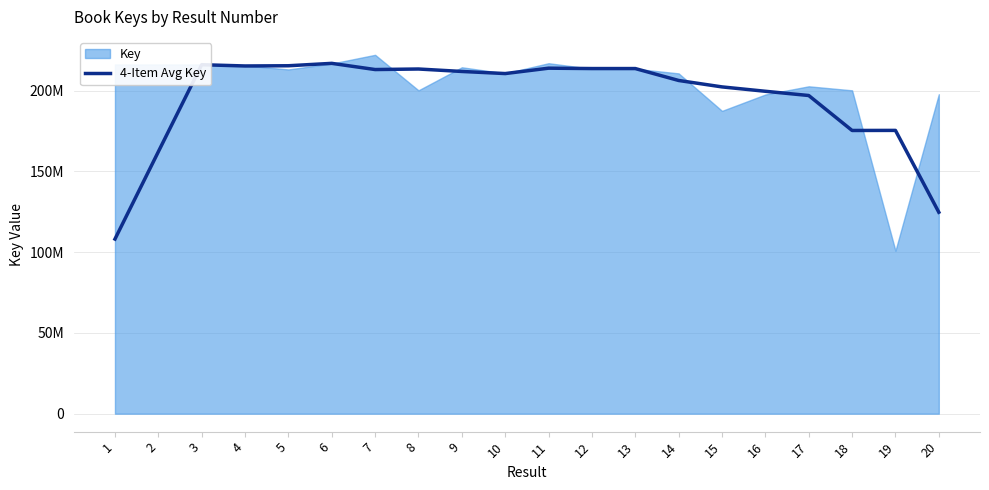

Between 7 and 6, which is larger?

6